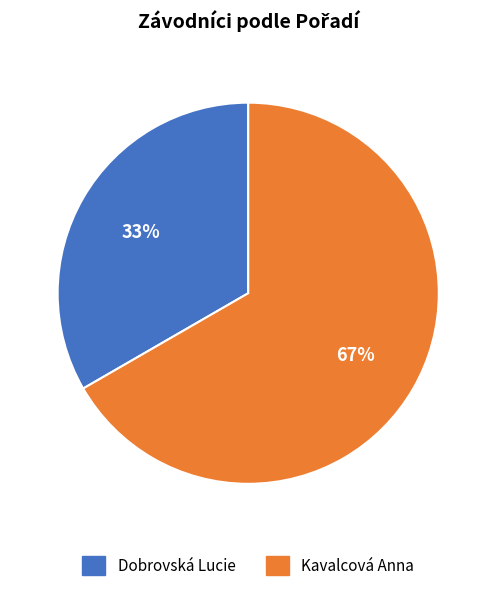

Do Kavalcová Anna and Dobrovská Lucie together represent more than half of the pie?

Yes